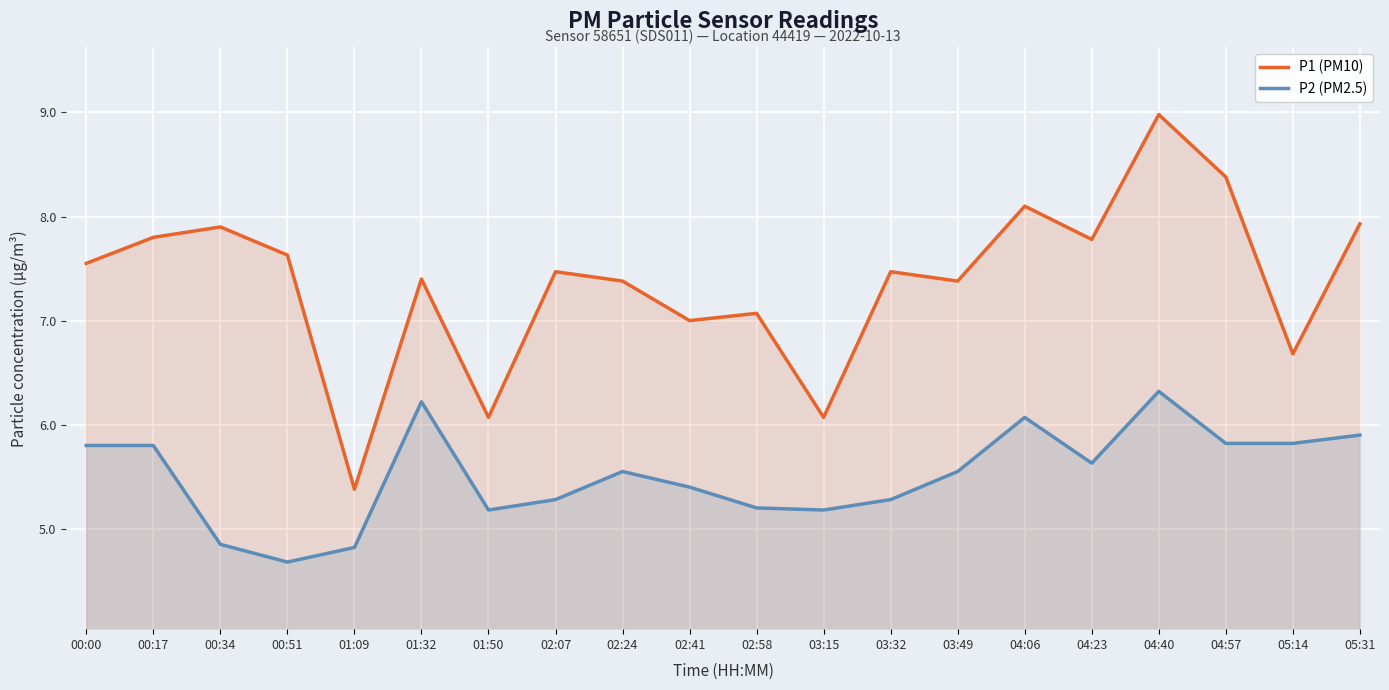

At which category is the sum across all series the highest?

04:40